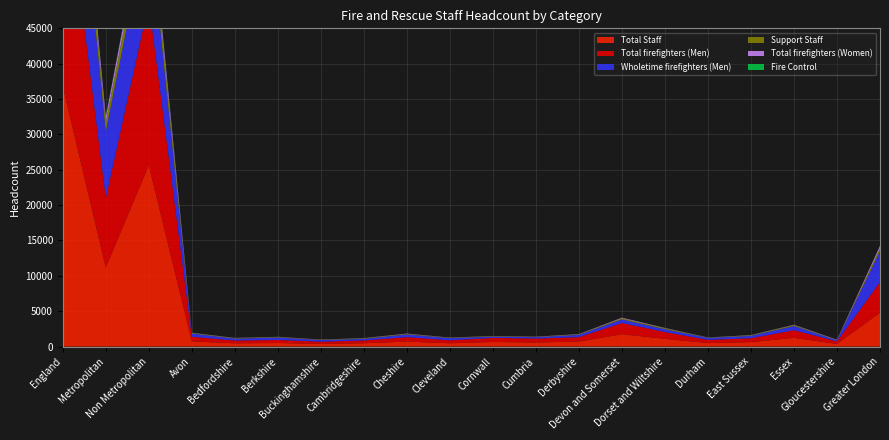

Reading left to right, what are all the values shown in this chart?

Total firefighters (Men): 32791	9820	22971	652	397	428	327	390	627	415	576	546	631	1581	958	452	549	1087	351	4345
Wholetime firefighters (Men): 21250	9432	11818	448	263	350	222	235	386	307	181	195	321	502	394	278	328	592	134	4345
Total Staff: 36806	11171	25635	734	462	505	371	470	701	469	650	583	703	1748	1099	493	632	1228	381	4786
Support Staff: 3754	1285	2469	65	62	66	44	73	74	52	65	37	67	158	133	37	65	136	24	415
Fire Control: 261	66	195	17	3	11	0	7	0	2	9	0	5	9	8	4	18	5	6	26
Total firefighters (Women): 2231	785	1446	40	32	23	25	26	45	24	17	36	40	92	46	23	38	42	65	338